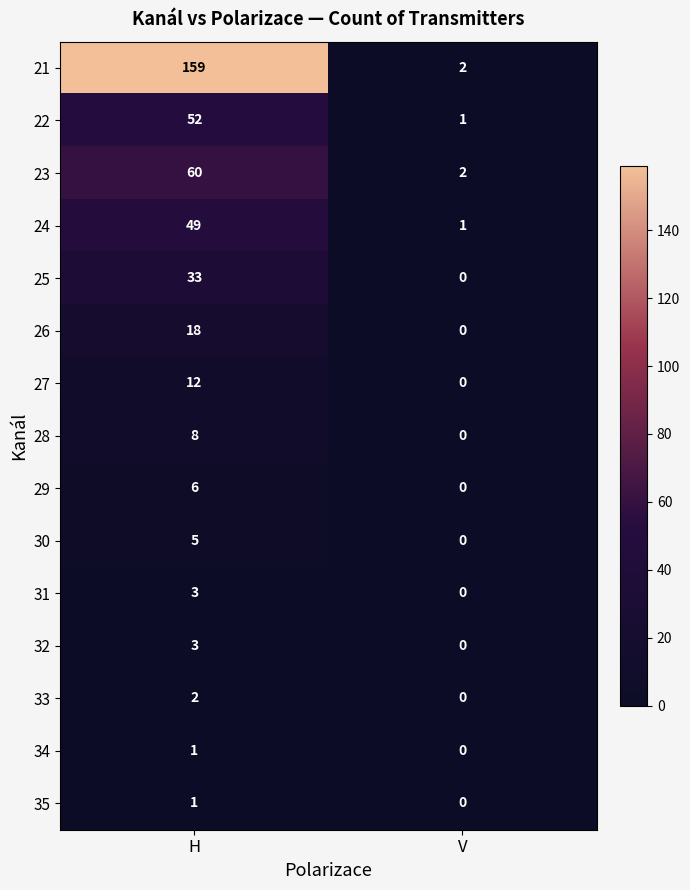

List the labels in order of 26 value, largest first.

H, V